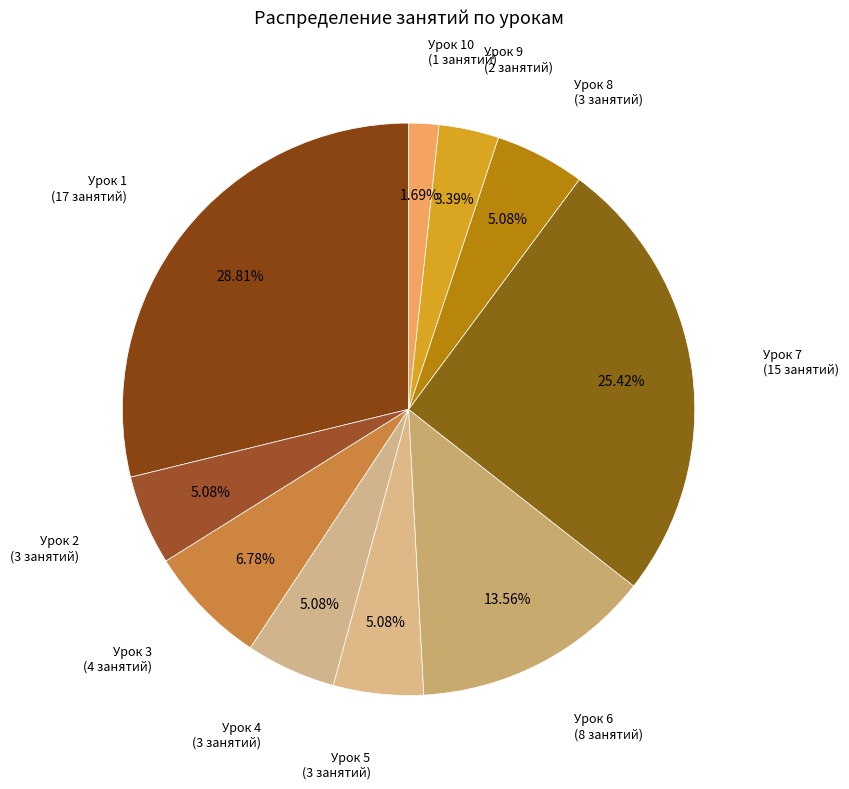

Count the number of slices in the pie.

10